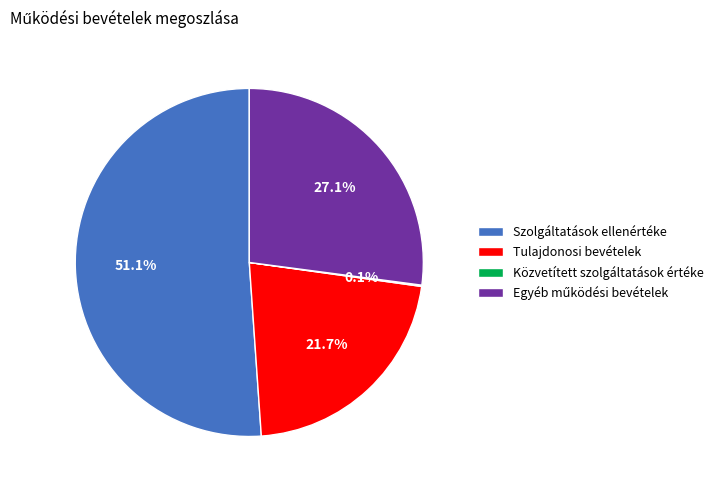

To the nearest percent, what is the difference between the largest and smallest slice percentages?

51%